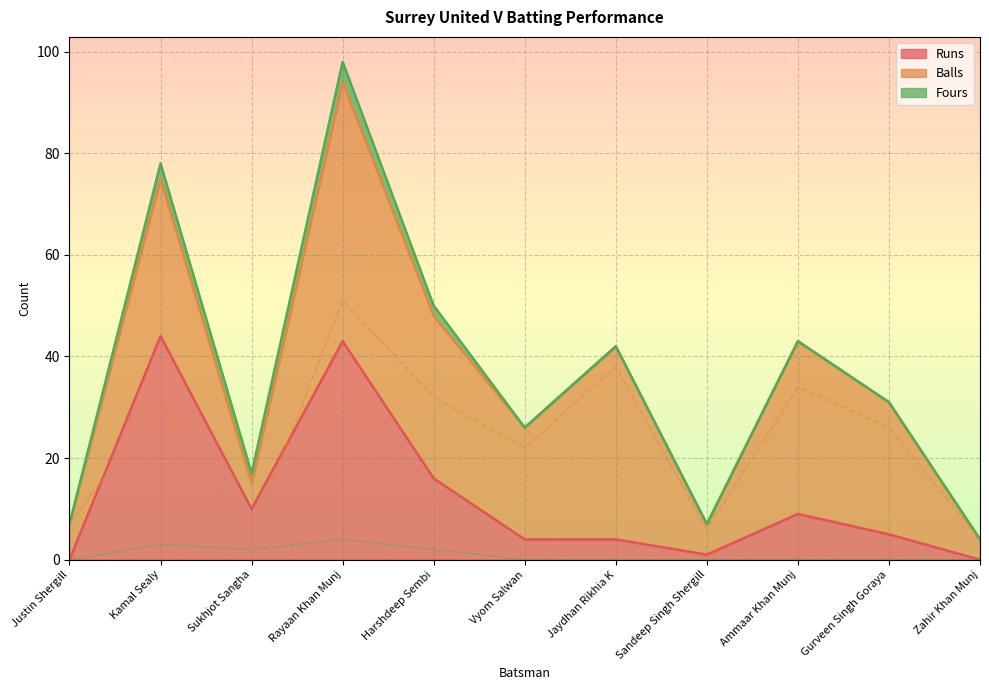

Count the number of data series in this chart.

3